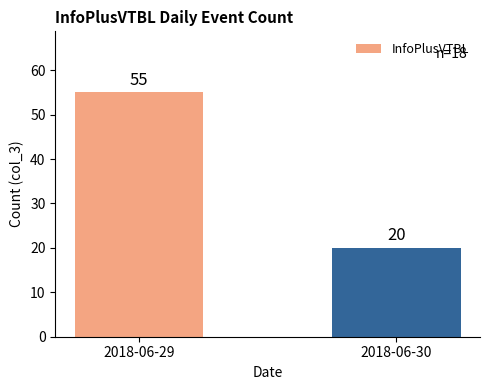

Reading left to right, extract all data points from this chart.

55	20